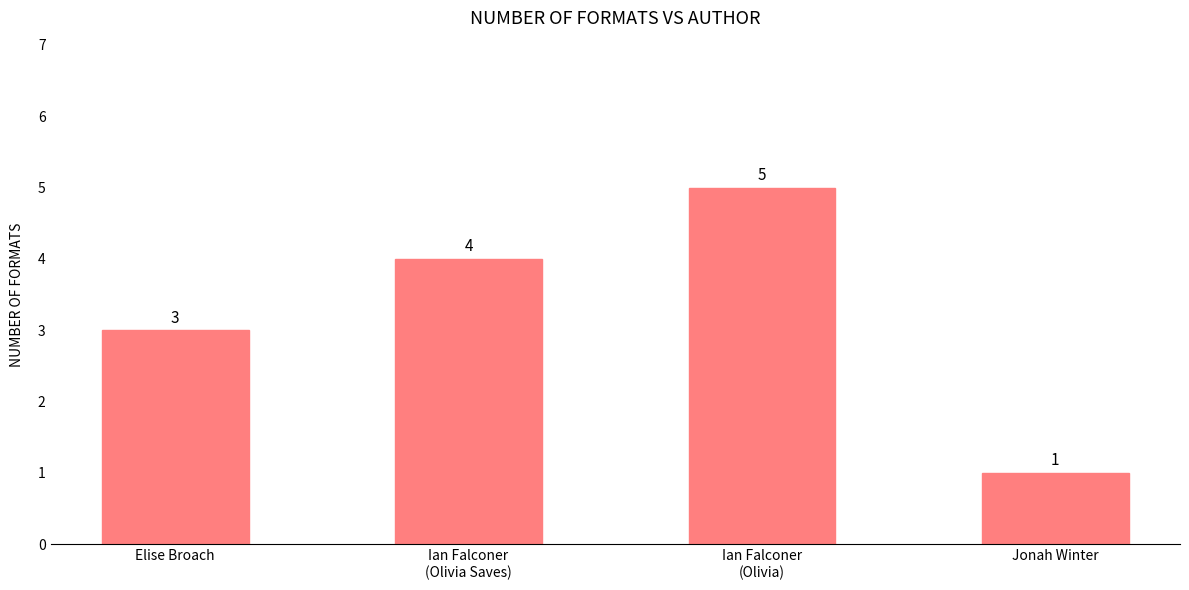

What is the change in value from Elise Broach to Ian Falconer
(Olivia)?

+2